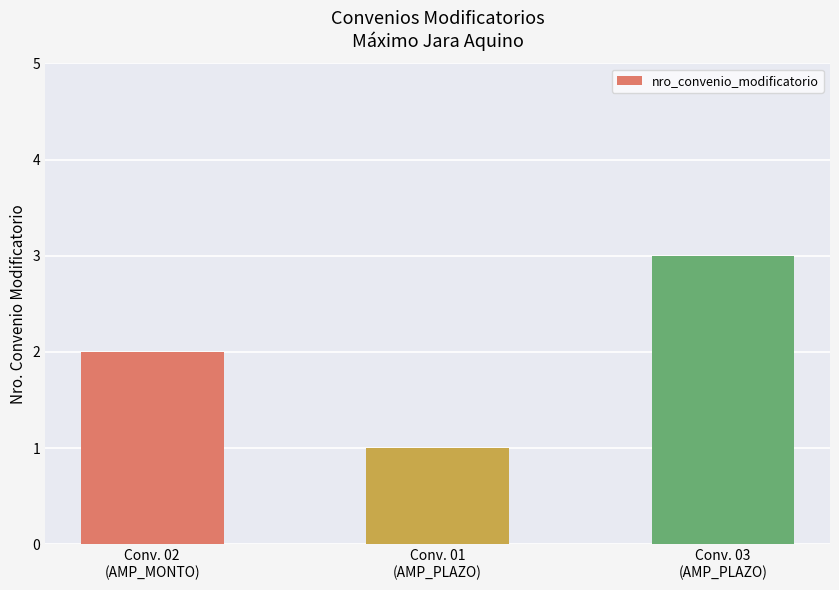

Which category has the highest value across all series?

Conv. 03
(AMP_PLAZO)